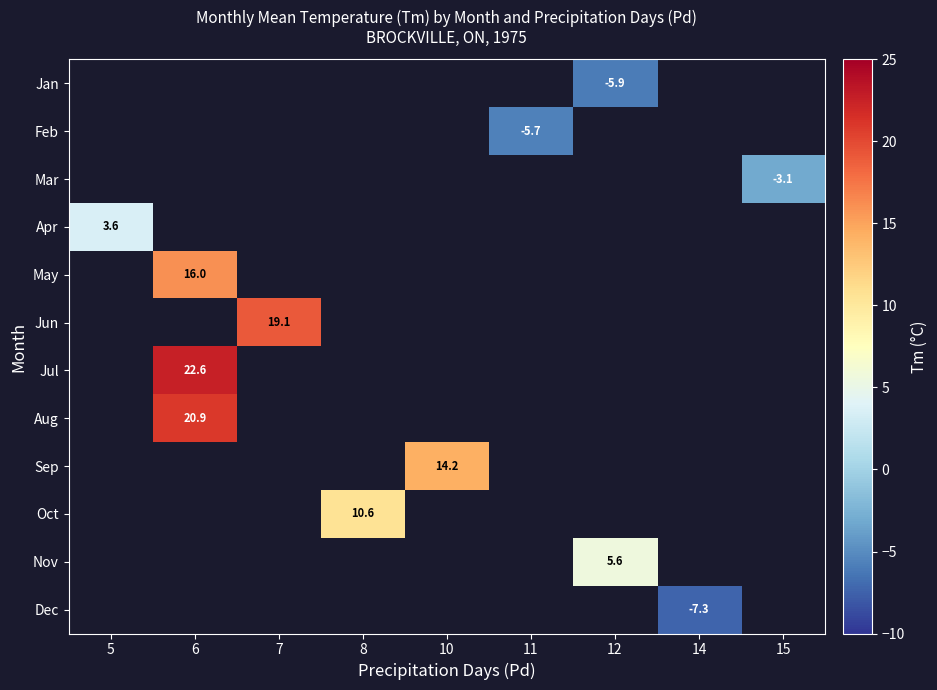

Is it true that May equals 3.3 at 6?

False